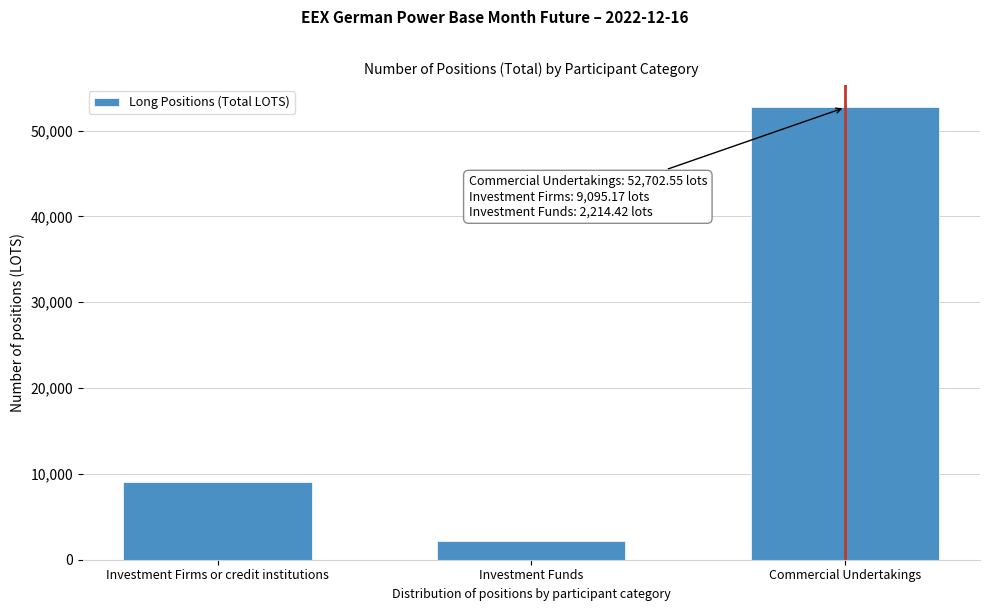

Reading right to left, what are all the values shown in this chart?

52702.6	2214.4	9095.2